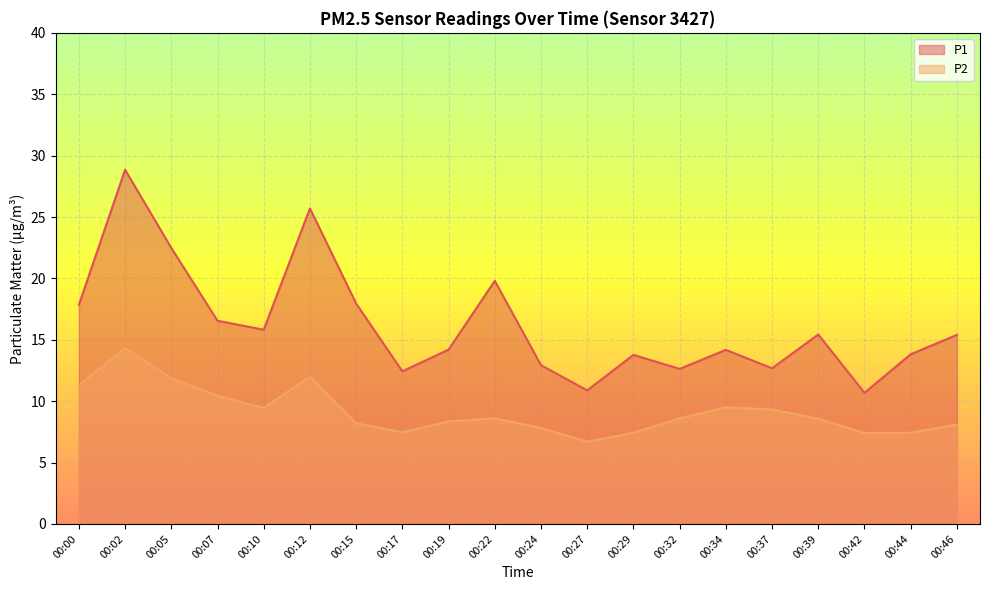

What is the sum of the P2 values at 00:44 and 00:10?

16.9